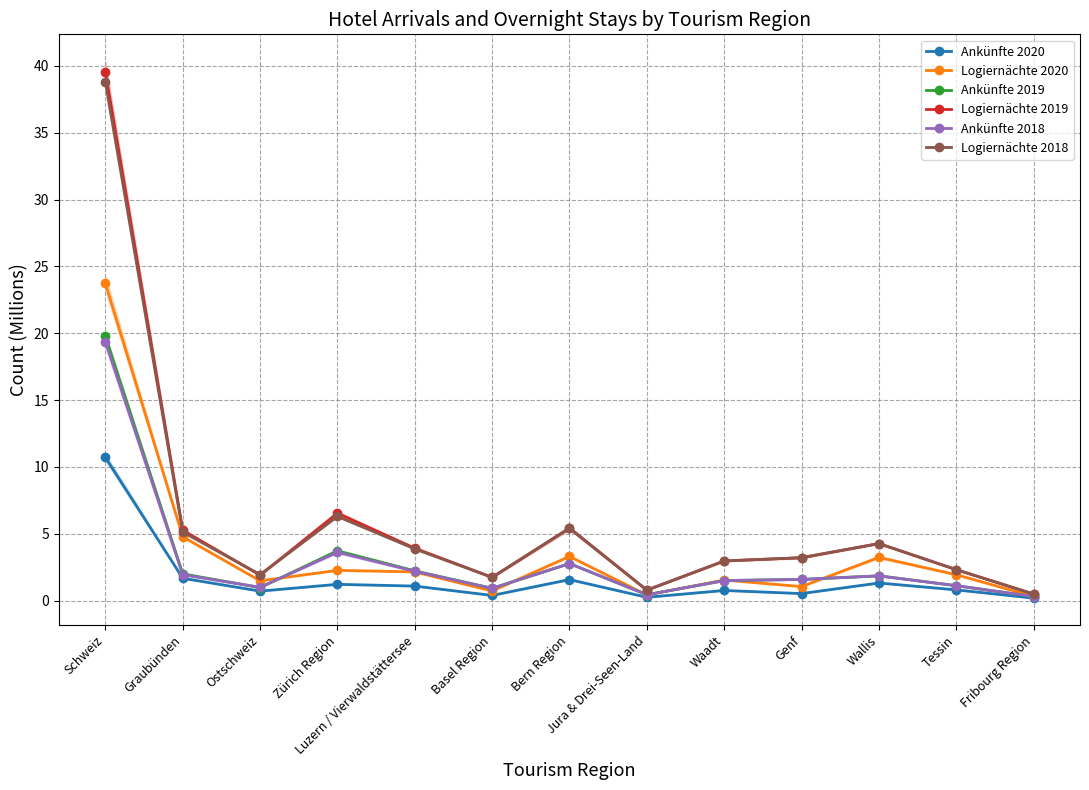

Which has a higher value, Graubünden or Genf?

Graubünden